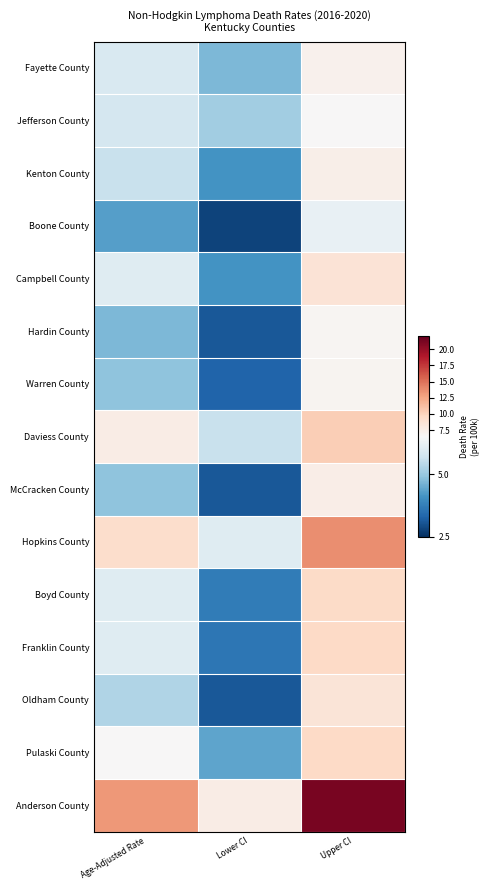

Which has a higher value, Upper CI or Age-Adjusted Rate?

Upper CI